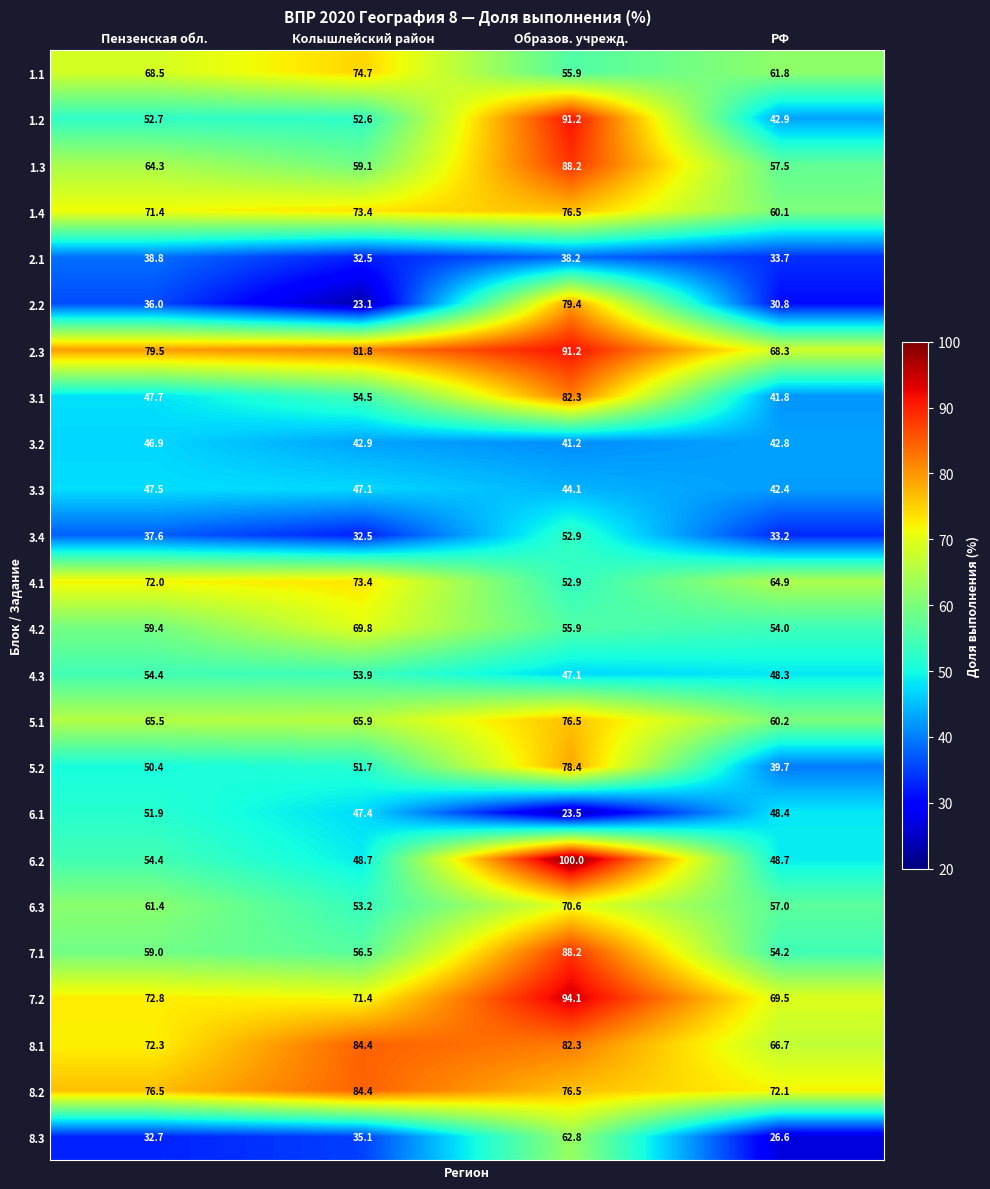

At РФ, list the series in order from largest to smallest.

8.2, 7.2, 2.3, 8.1, 4.1, 1.1, 5.1, 1.4, 1.3, 6.3, 7.1, 4.2, 6.2, 6.1, 4.3, 1.2, 3.2, 3.3, 3.1, 5.2, 2.1, 3.4, 2.2, 8.3